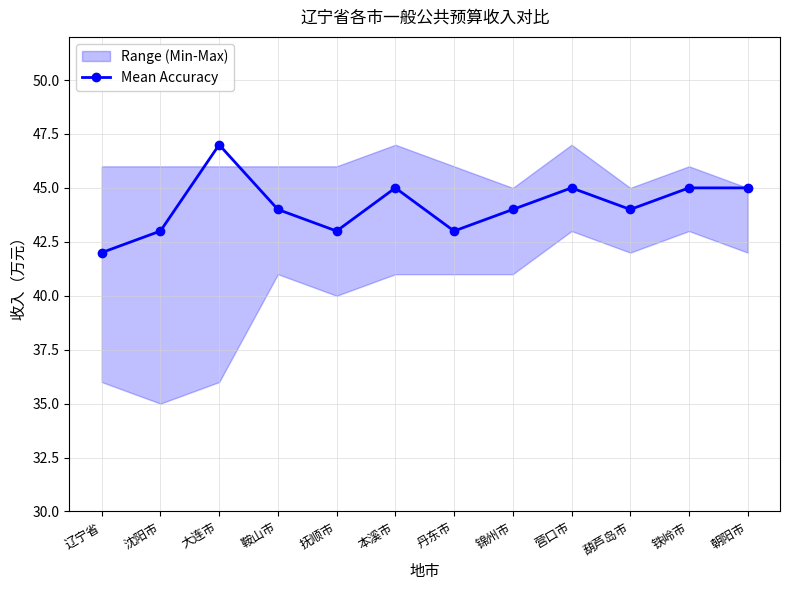

True or false: the data shows 45 at 铁岭市.

True